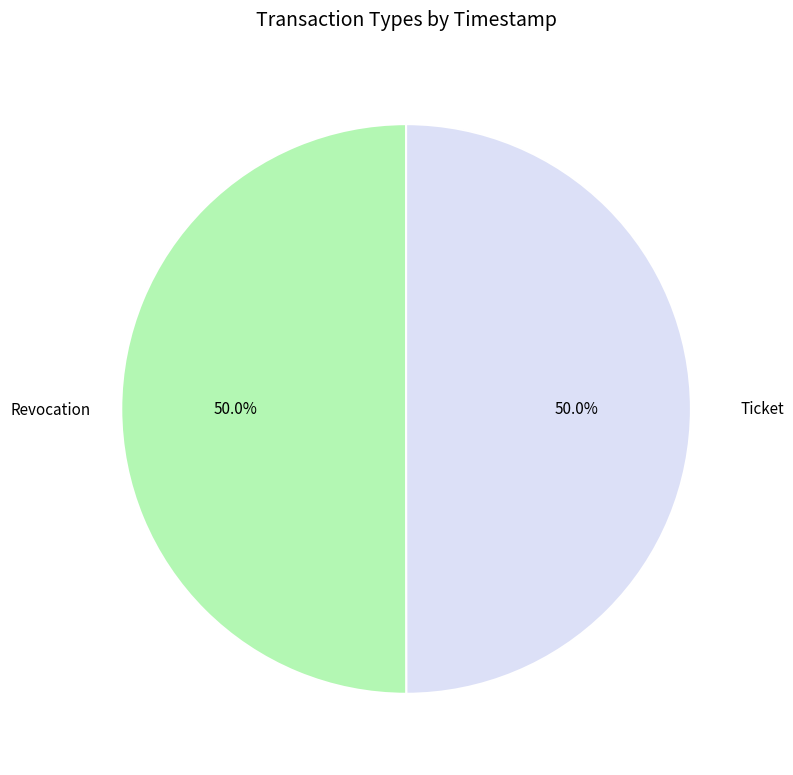

Combined, what portion of the pie is Ticket and Revocation?

100.0%